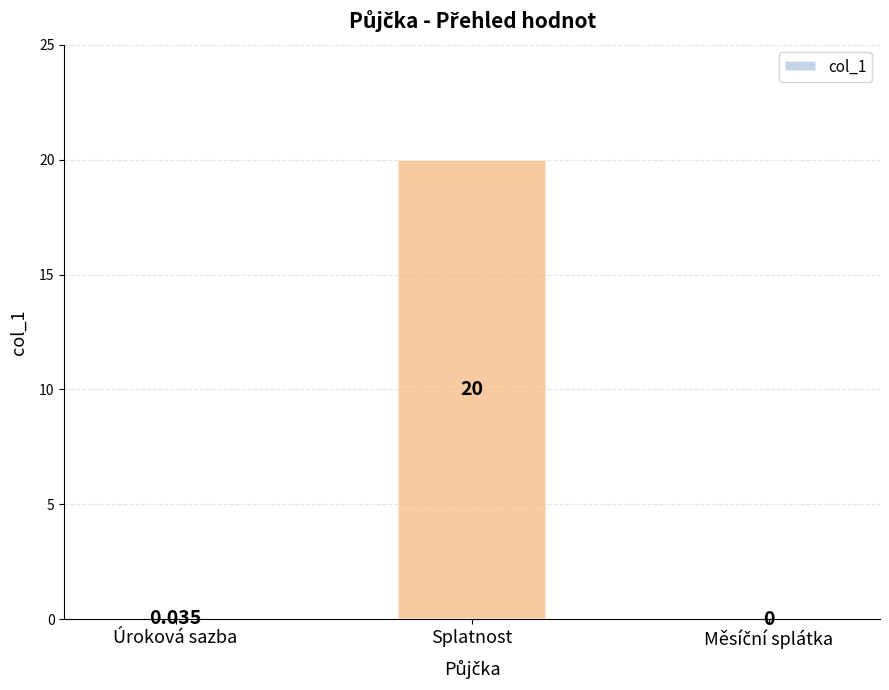

What is the difference between the values at Splatnost and Úroková sazba?

20.0